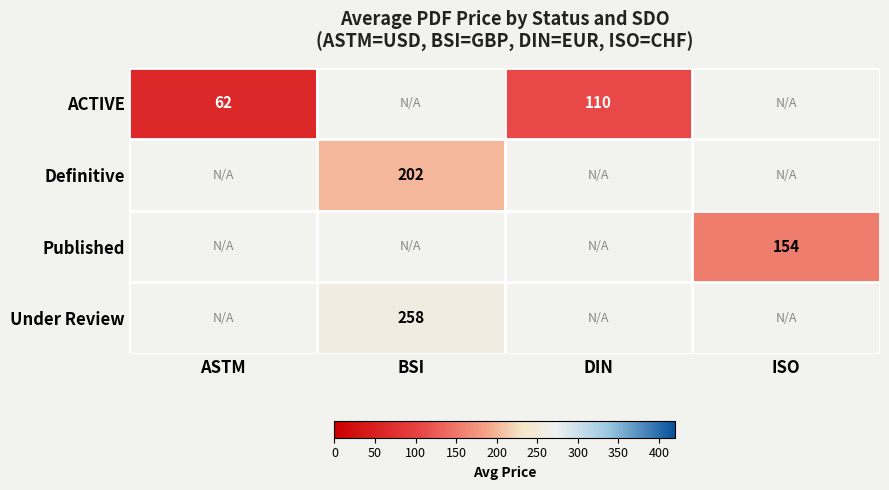

Is the value of Published at ISO greater than the value of ACTIVE at ASTM?

Yes